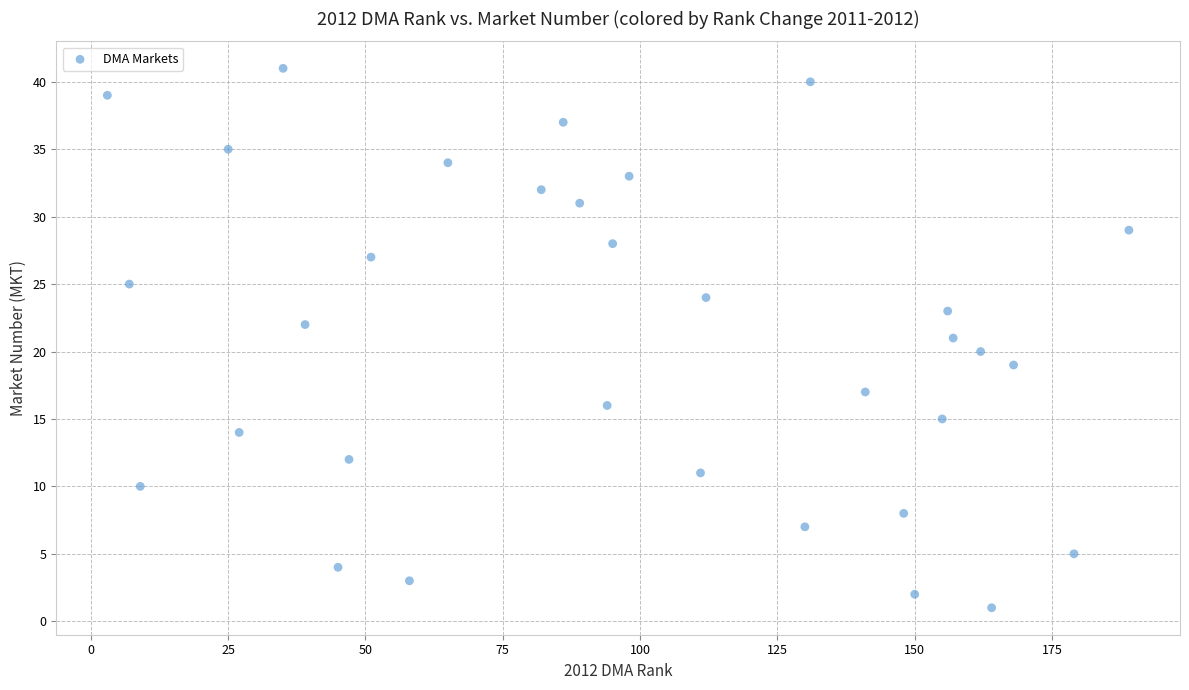

What is the range of Y values (max minus min)?

40